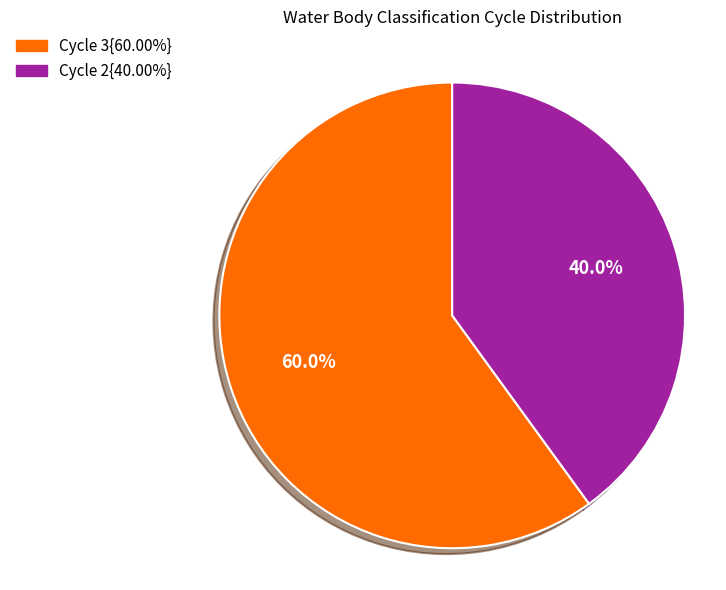

Does any single category account for the majority?

Yes